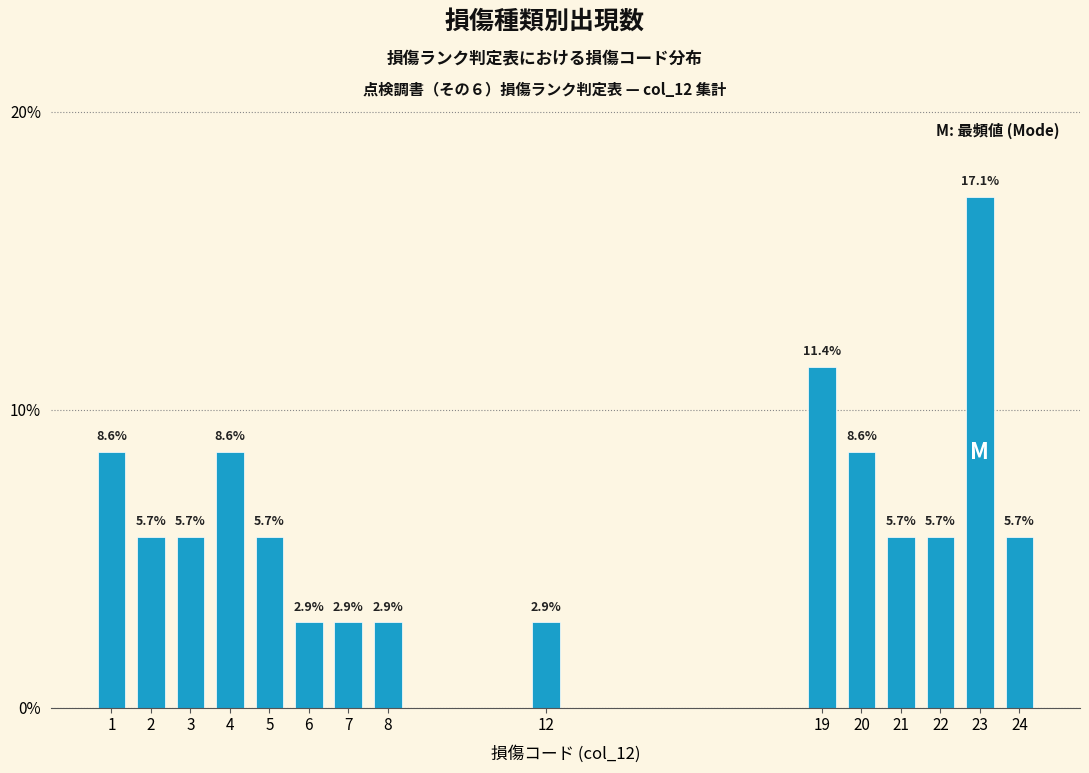

Reading left to right, extract all data points from this chart.

1=8.6	2=5.7	3=5.7	4=8.6	5=5.7	6=2.9	7=2.9	8=2.9	12=2.9	19=11.4	20=8.6	21=5.7	22=5.7	23=17.1	24=5.7